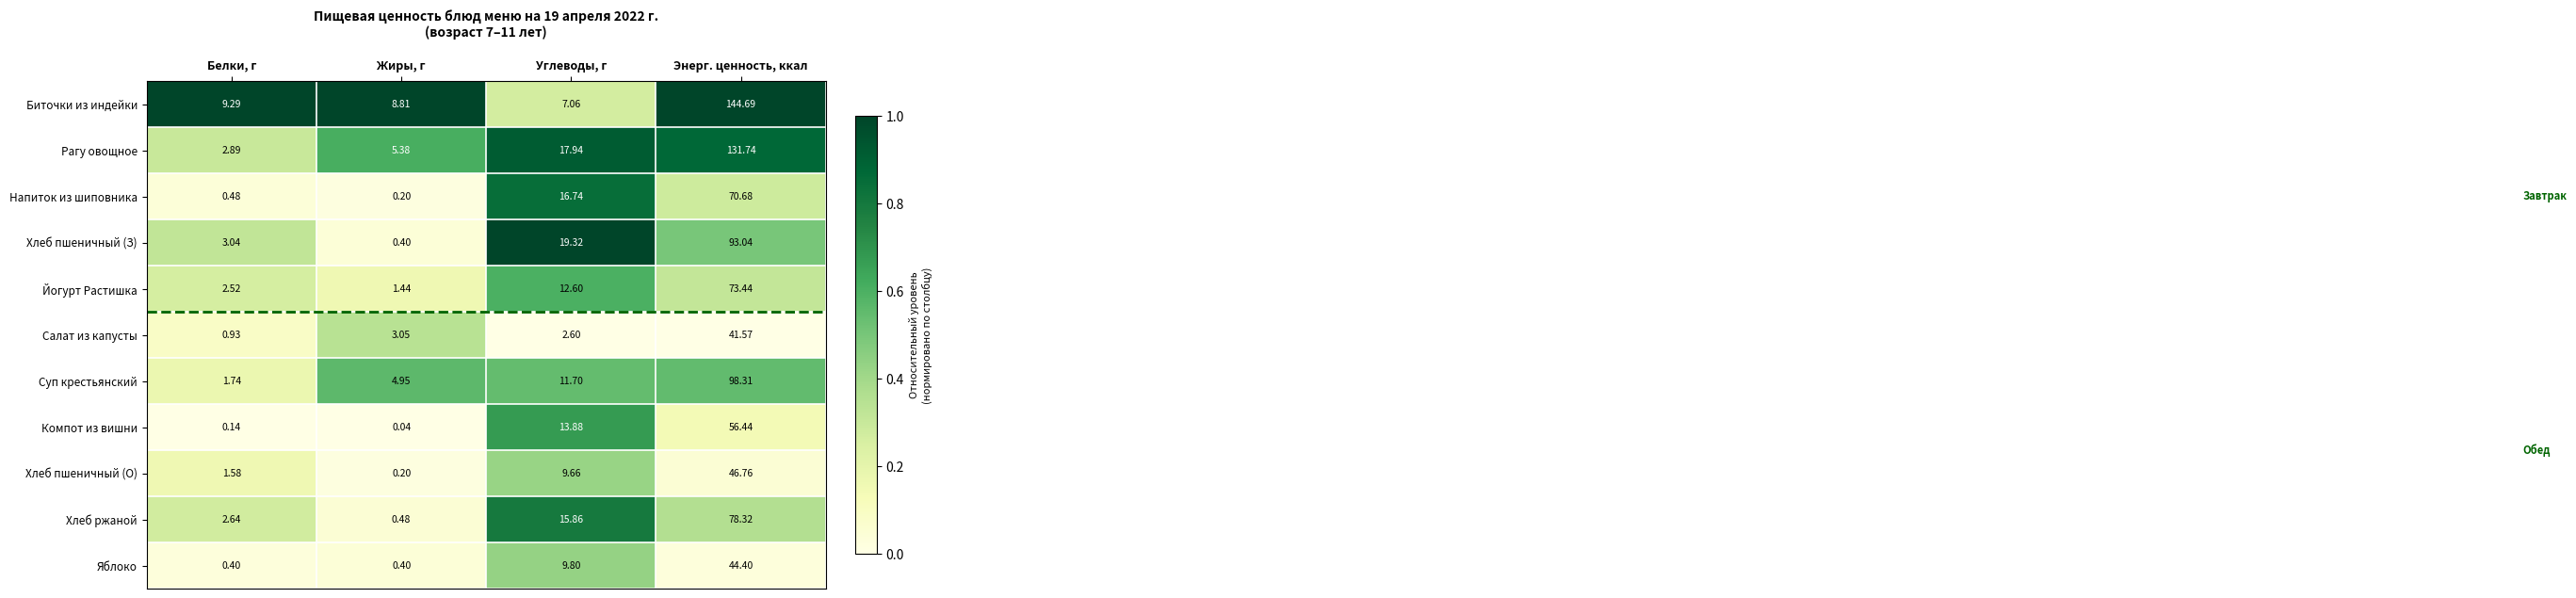

Which label corresponds to the largest value in the chart?

Энерг. ценность, ккал